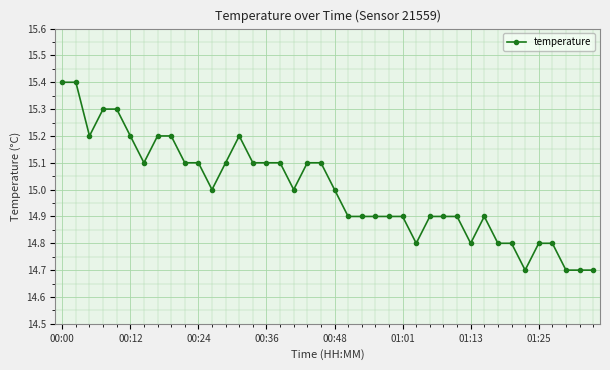

What is the difference between the second highest and second lowest values?

0.7